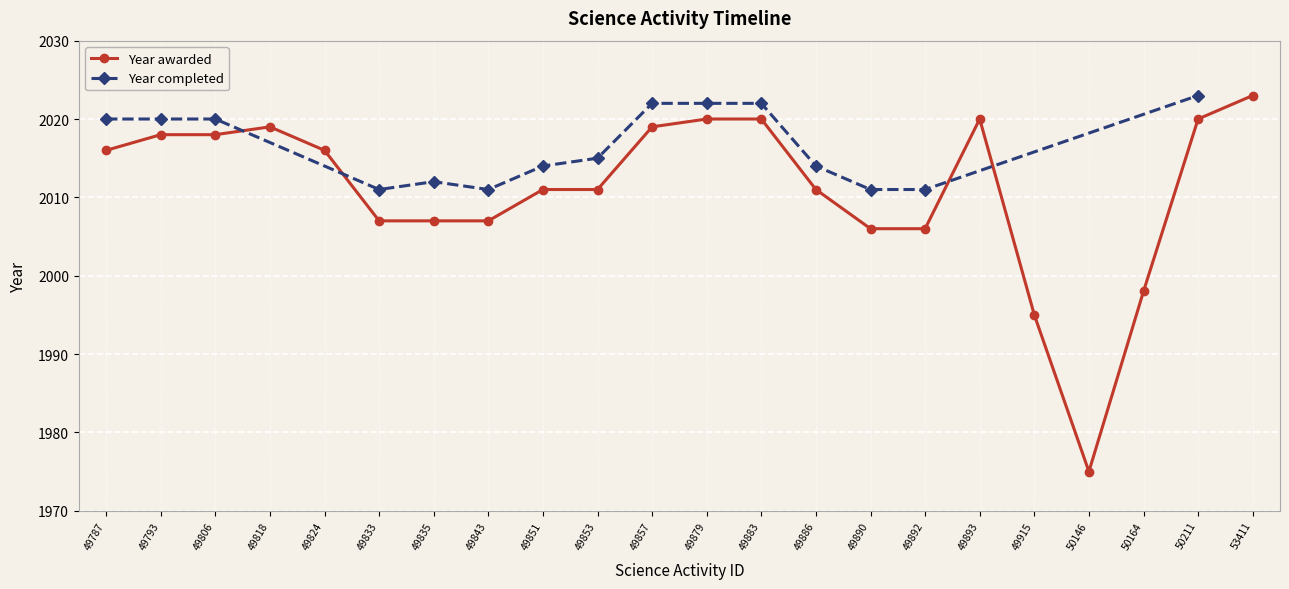

List the labels in order of value, smallest first.

50146, 49915, 50164, 49890, 49892, 49833, 49835, 49843, 49851, 49853, 49886, 49787, 49824, 49793, 49806, 49818, 49857, 49879, 49883, 49893, 50211, 53411